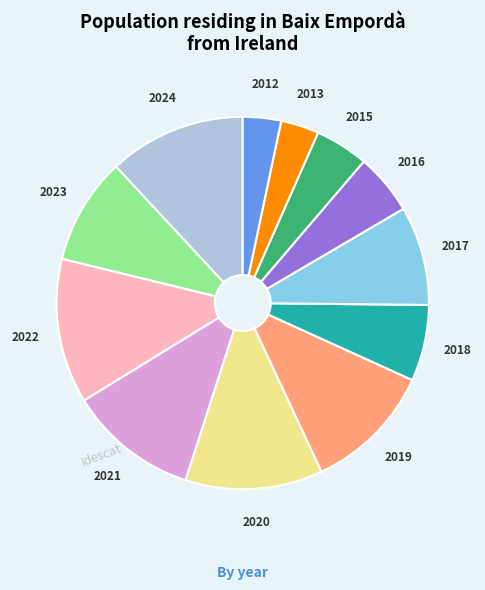

Is there a majority slice in this chart?

No